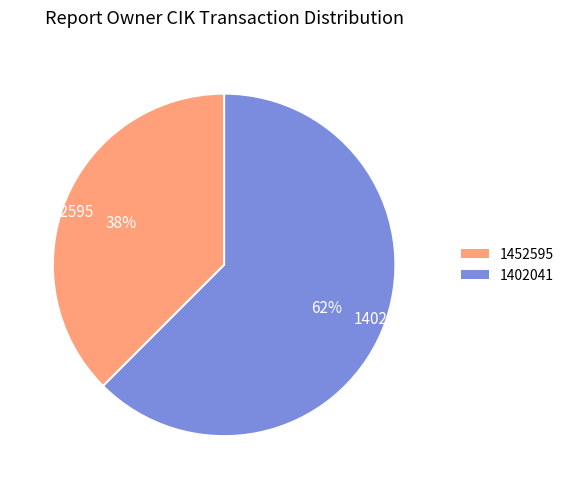

To the nearest percent, what is the combined percentage of 1452595 and 1402041?

100%